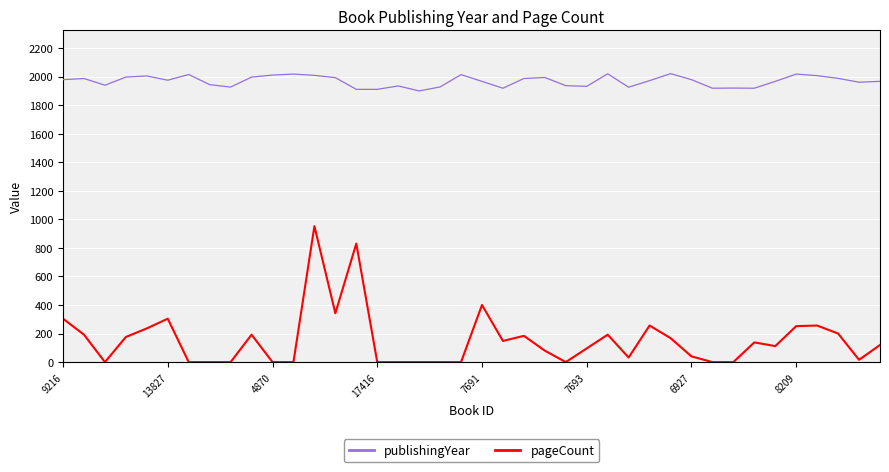

What is the difference between the maximum and minimum values in the publishingYear series?

121